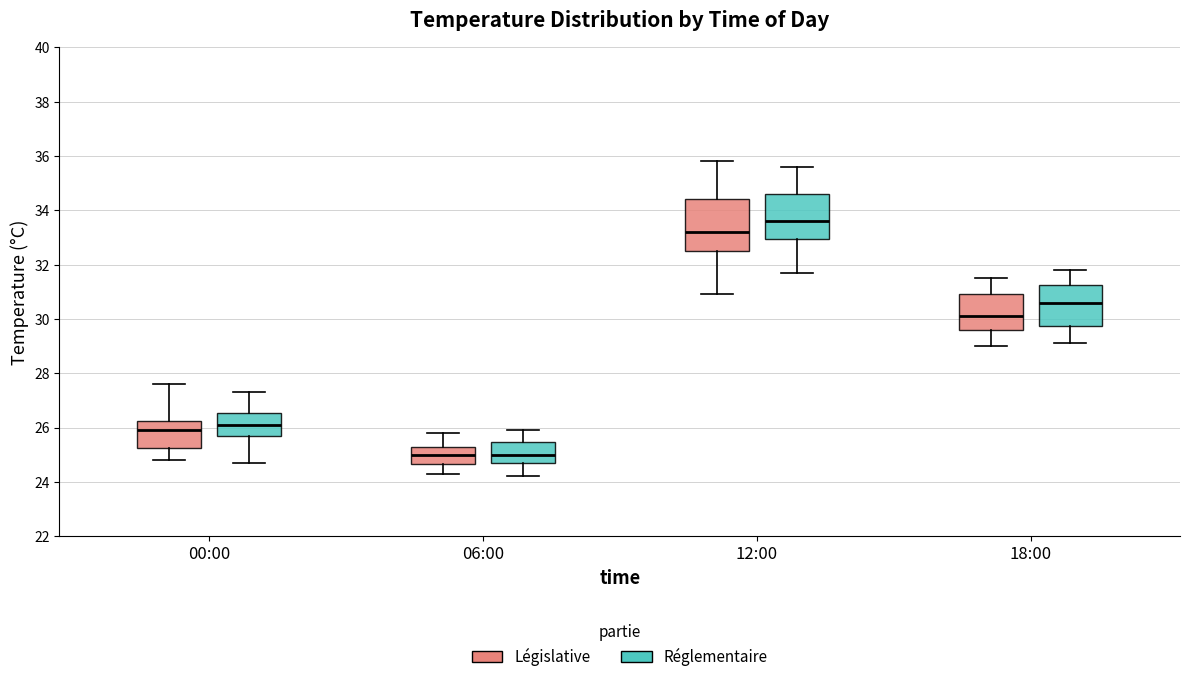

Reading left to right, transcribe this box plot: for each box, give where its median line is, the range the box spans, and where its two whiskers end, as read against the y-axis. The values are not printed on the chart, so give them approximately, as read against the axis.

00:00 (Législative): median 26.0, box 25.2 to 26.2, whiskers 24.8 to 27.6
00:00 (Réglementaire): median 26.2, box 25.8 to 26.6, whiskers 24.8 to 27.4
06:00 (Législative): median 25.0, box 24.6 to 25.4, whiskers 24.4 to 25.8
06:00 (Réglementaire): median 25.0, box 24.8 to 25.4, whiskers 24.2 to 26.0
12:00 (Législative): median 33.2, box 32.6 to 34.4, whiskers 31.0 to 35.8
12:00 (Réglementaire): median 33.6, box 33.0 to 34.6, whiskers 31.8 to 35.6
18:00 (Législative): median 30.2, box 29.6 to 31.0, whiskers 29.0 to 31.6
18:00 (Réglementaire): median 30.6, box 29.8 to 31.2, whiskers 29.2 to 31.8